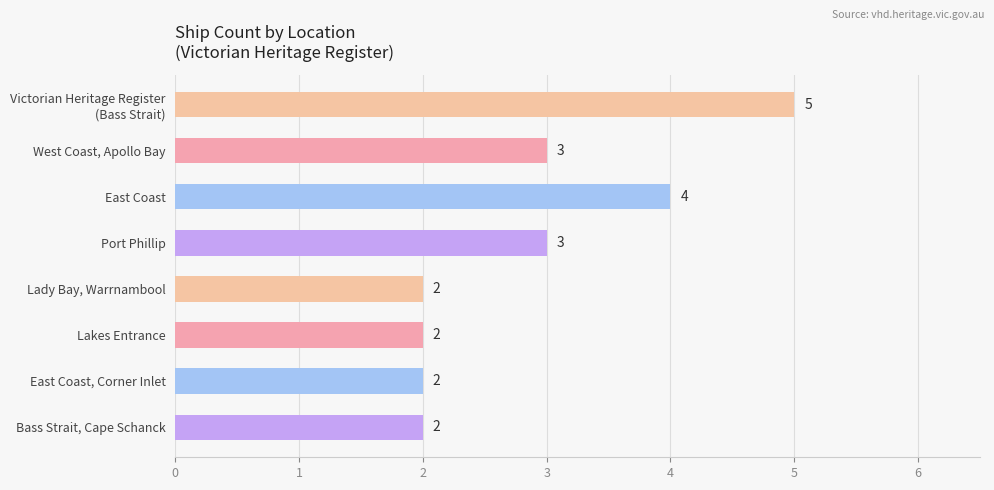

Count the values in the range 2 to 4.

7